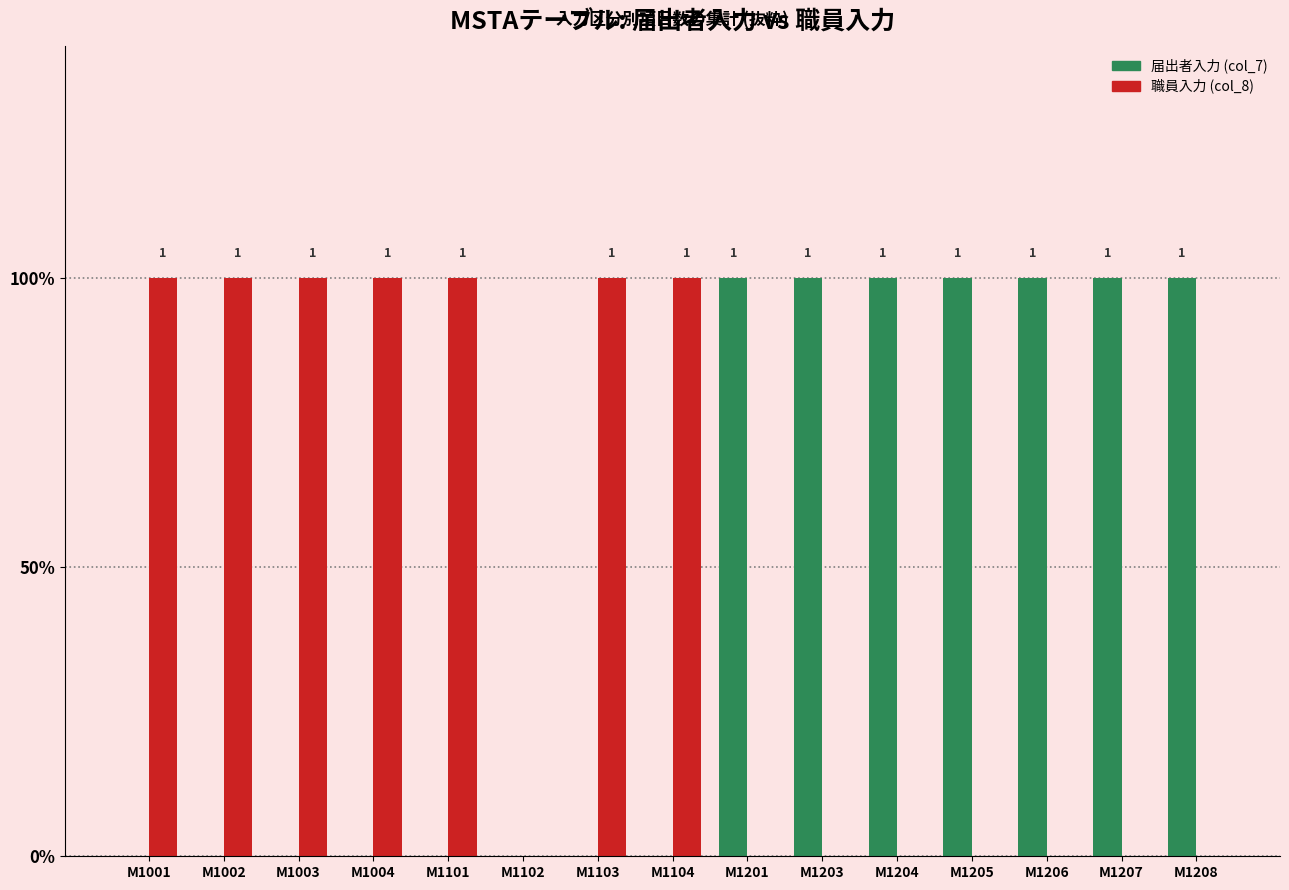

What are all the series names shown in the legend?

届出者入力 (col_7), 職員入力 (col_8)